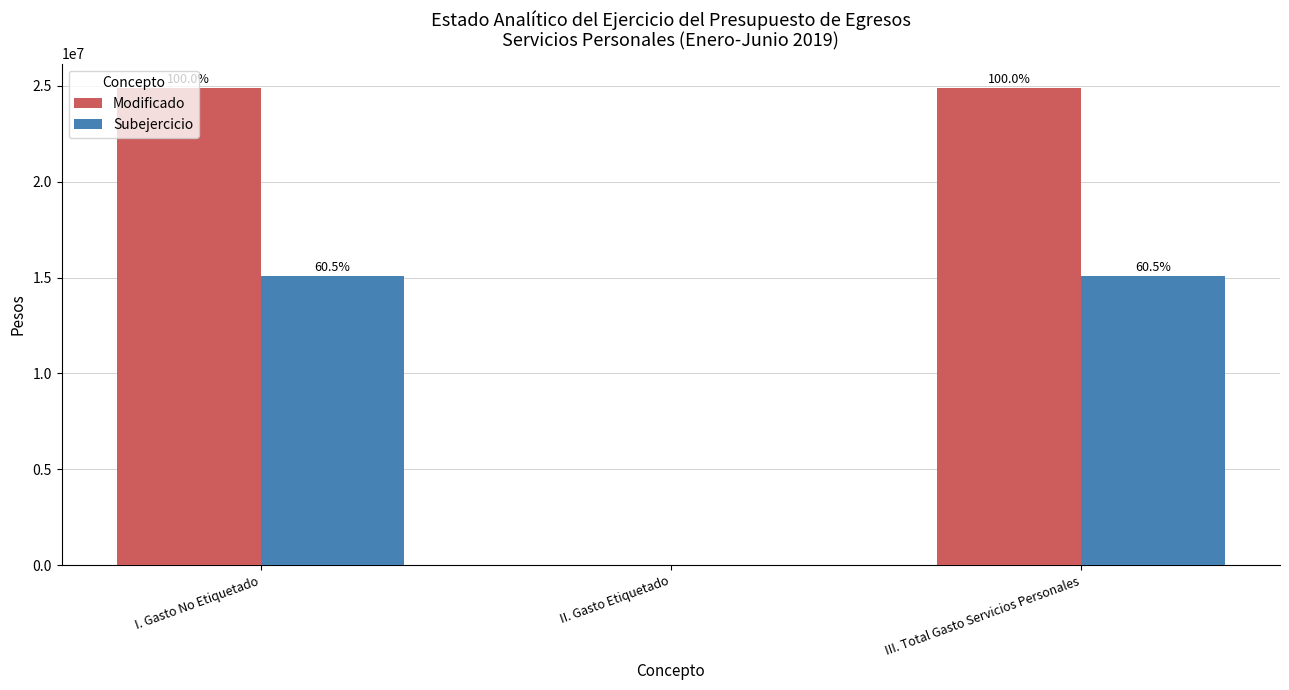

What are all the series names shown in the legend?

Modificado, Subejercicio